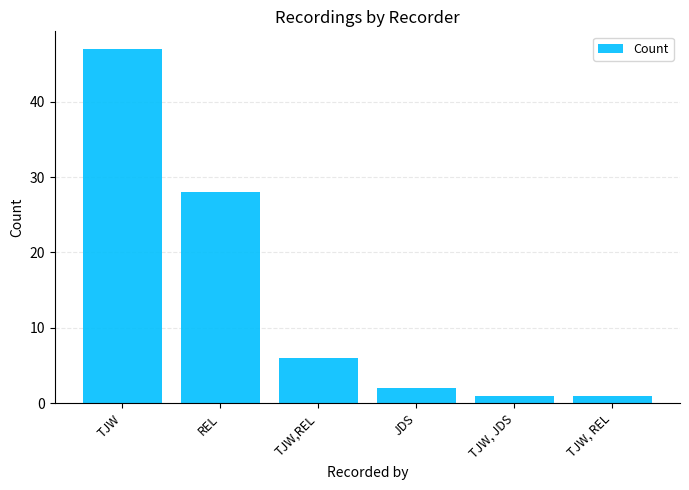

What is the label of the 2nd bar from the left?

REL